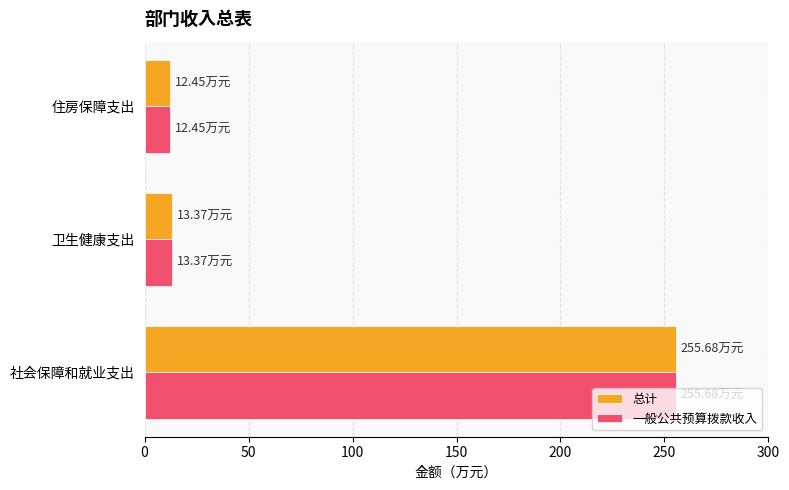

At which category is the sum across all series the highest?

社会保障和就业支出